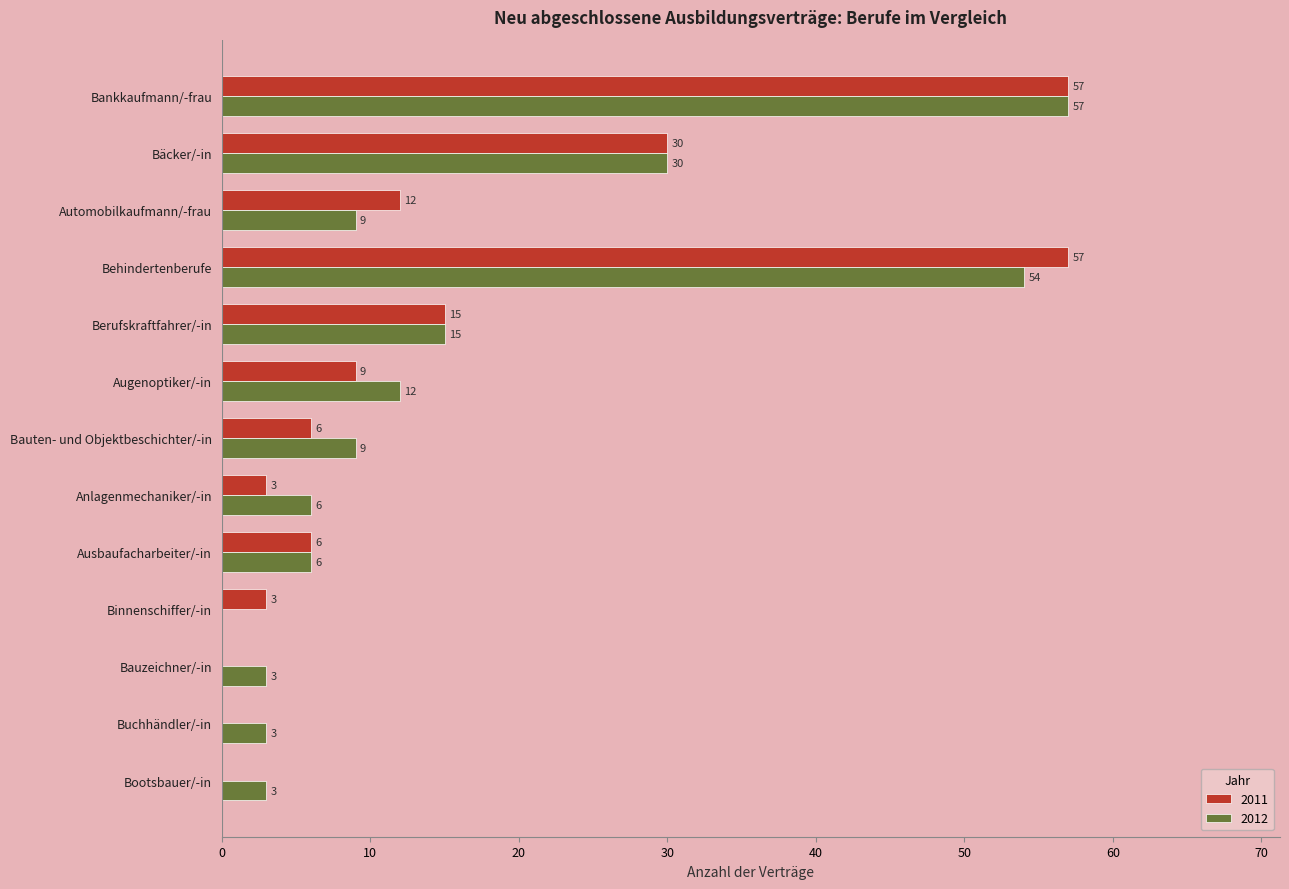

Read the 2012 value at Bootsbauer/-in.

3